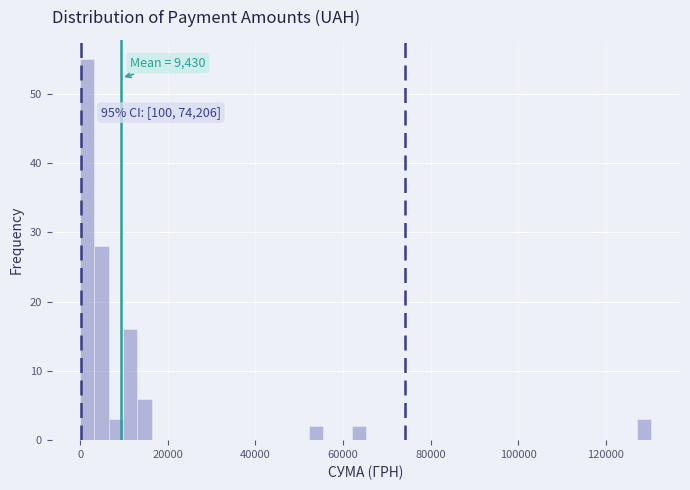

Around what value on the x-axis is the tallest bar? Give the approximate position of its centre, as read against the axis.

2000